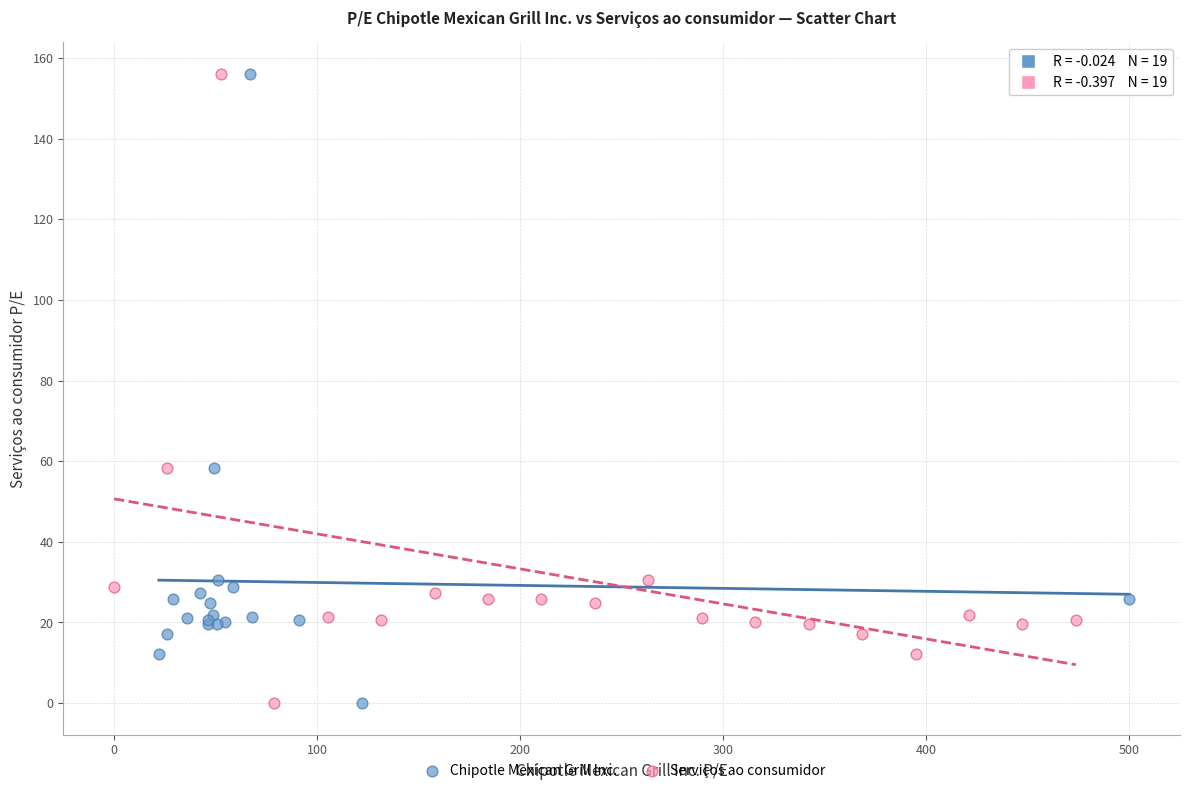

What are all the series names shown in the legend?

Chipotle Mexican Grill Inc., Serviços ao consumidor